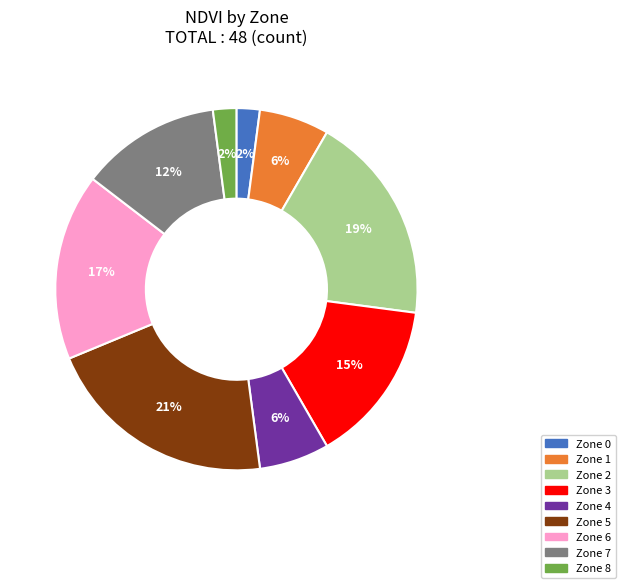

To the nearest percent, what percentage of the pie is Zone 5?

21%